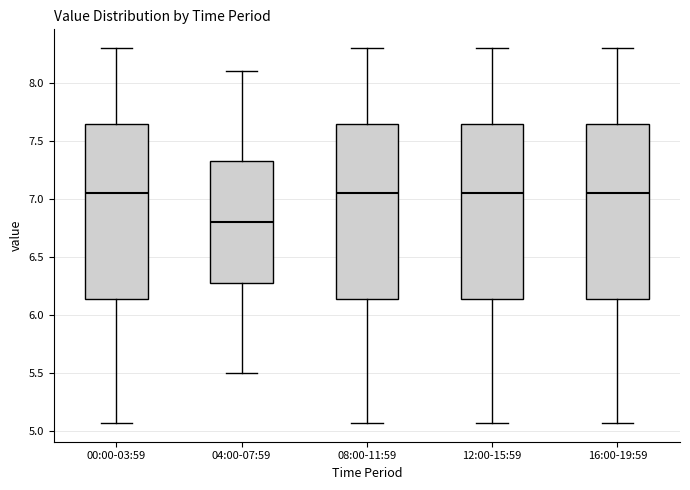

Reading left to right, read every box against the y-axis: the position of its median line, the range the box covers, and the ends of its whiskers. The values are not printed on the chart, so give them approximately, as read against the axis.

00:00-03:59: median 7.05, box 6.15 to 7.65, whiskers 5.05 to 8.30
04:00-07:59: median 6.80, box 6.30 to 7.35, whiskers 5.50 to 8.10
08:00-11:59: median 7.05, box 6.15 to 7.65, whiskers 5.05 to 8.30
12:00-15:59: median 7.05, box 6.15 to 7.65, whiskers 5.05 to 8.30
16:00-19:59: median 7.05, box 6.15 to 7.65, whiskers 5.05 to 8.30